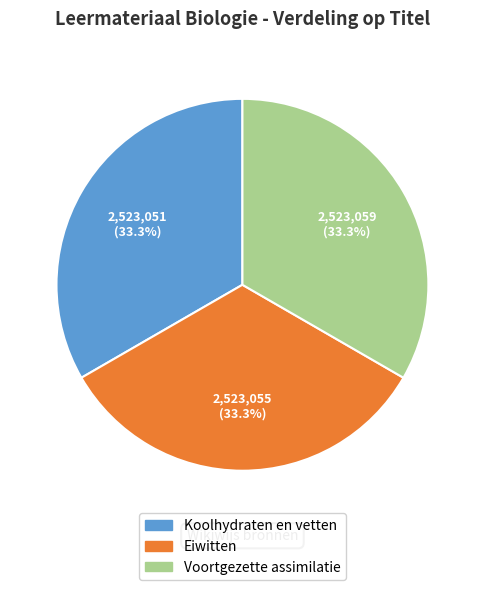

Approximately how many times larger is the value at Voortgezette assimilatie compared to Eiwitten?

1.0